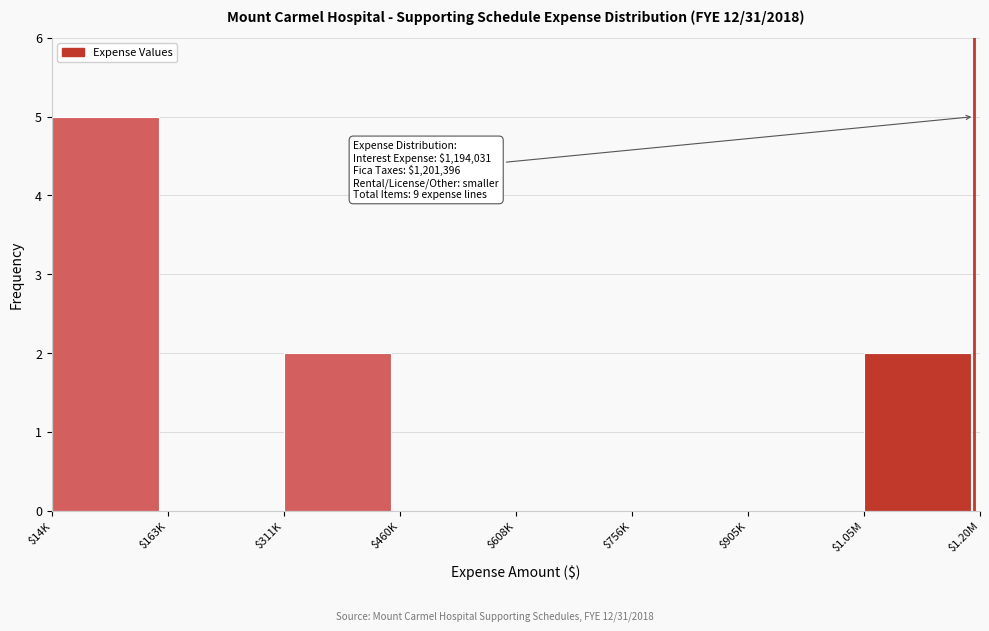

What is the sum of all values?

9